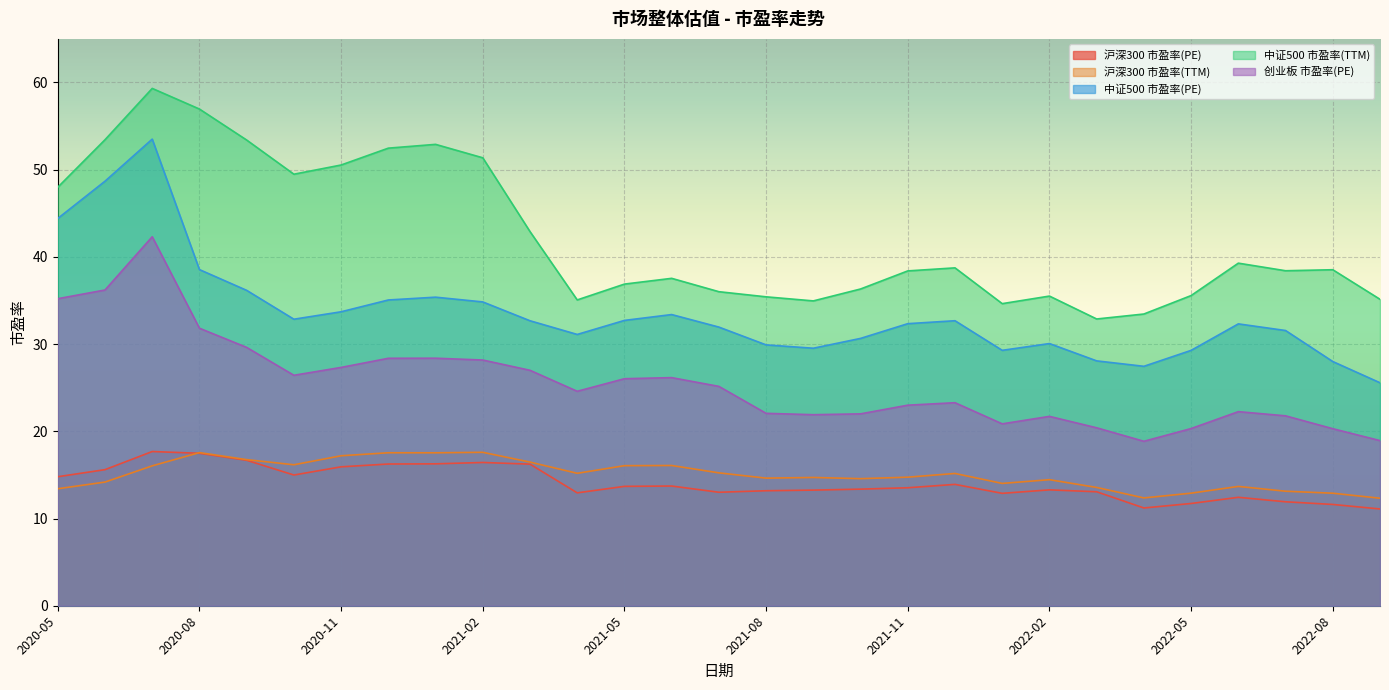

At how many categories does at least one series exceed 47?

10